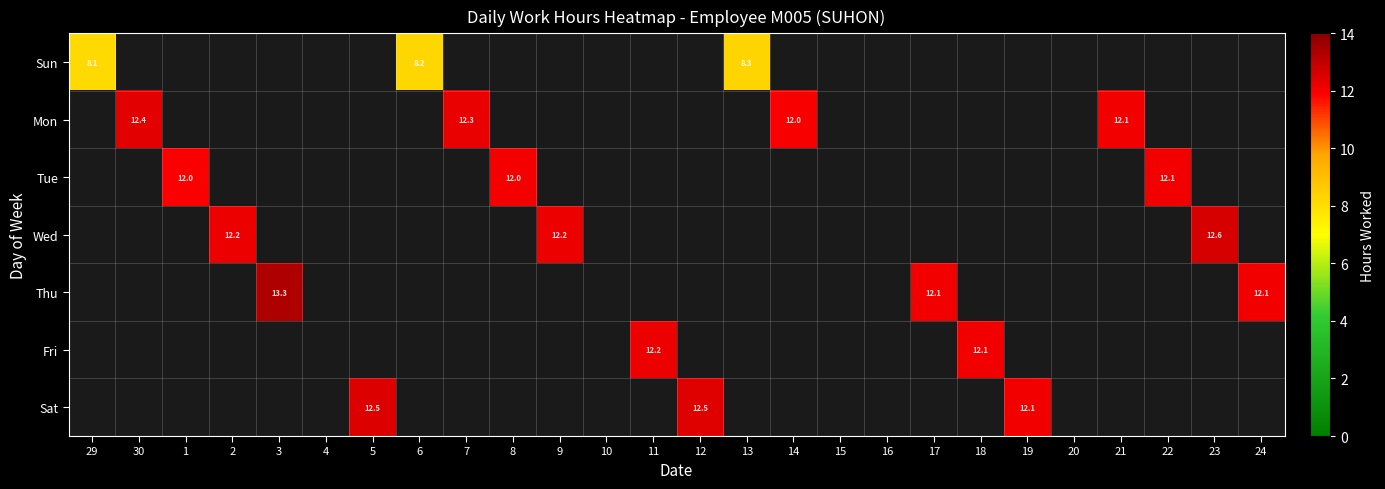

True or false: Tue has a value of 12.0 at 1.

True